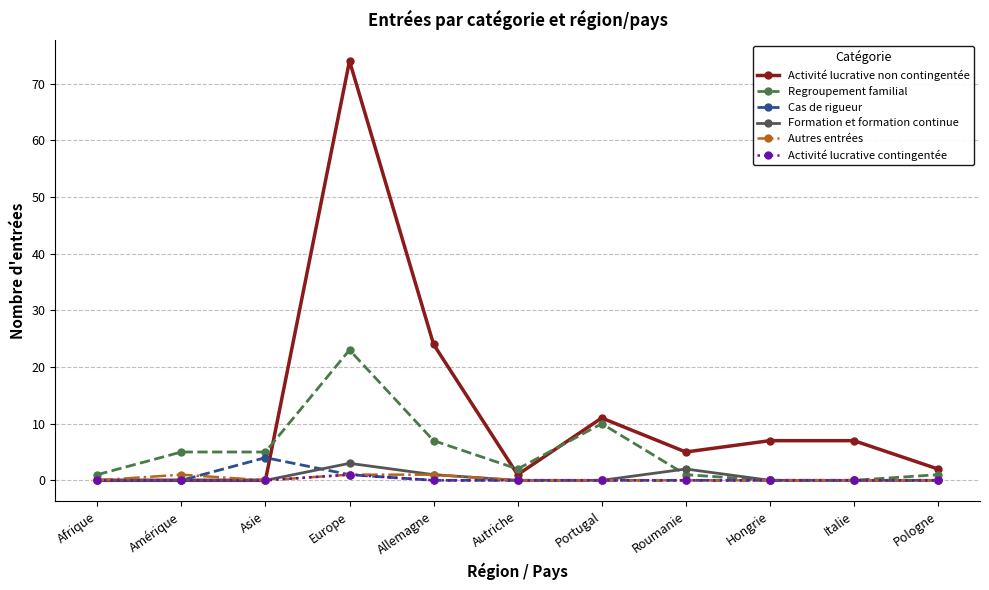

True or false: Activité lucrative non contingentée has more than 0 points higher than both neighbors.

True